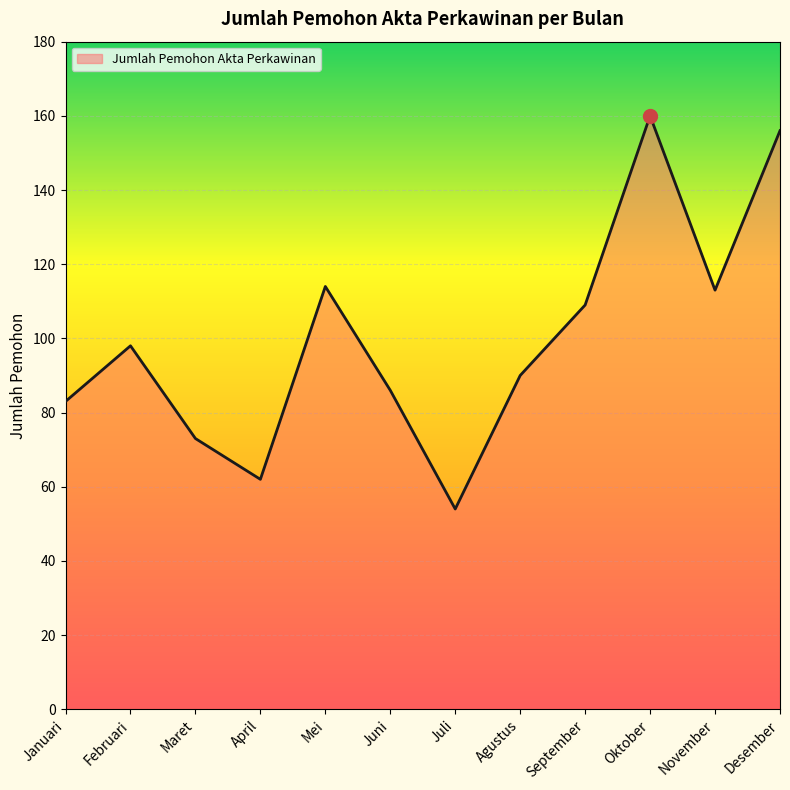

How many lines are shown in the chart?

1